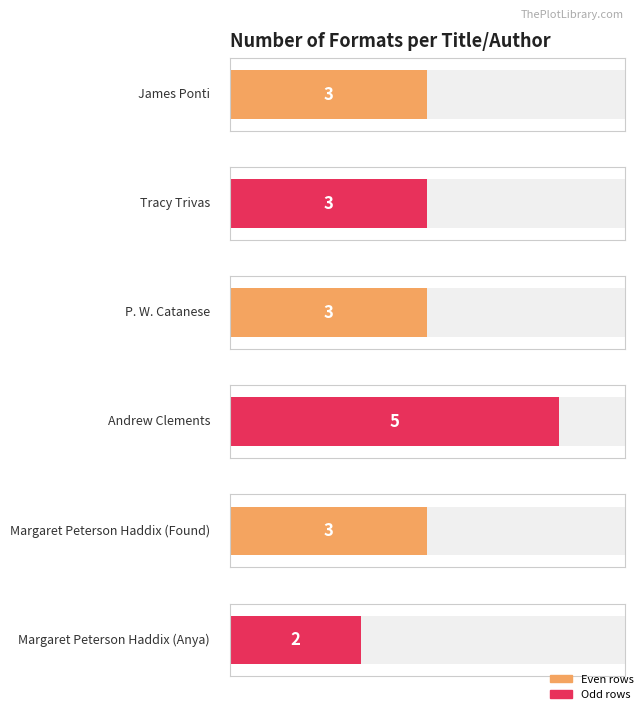

What is the greatest value displayed?

5